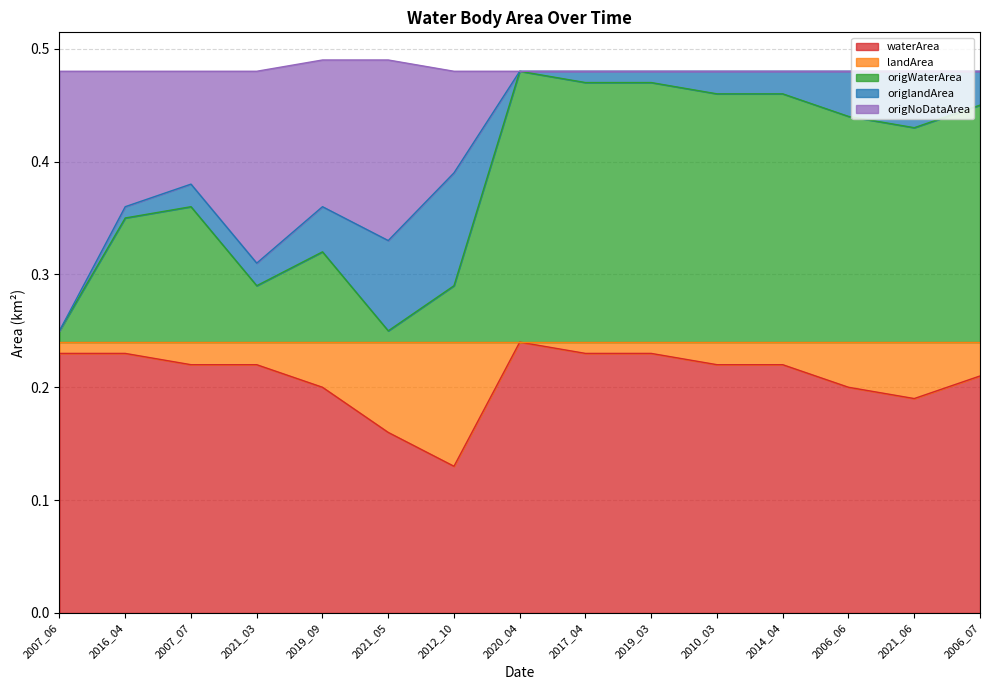

True or false: waterArea has a value of 0.2 at 2012_10.

False